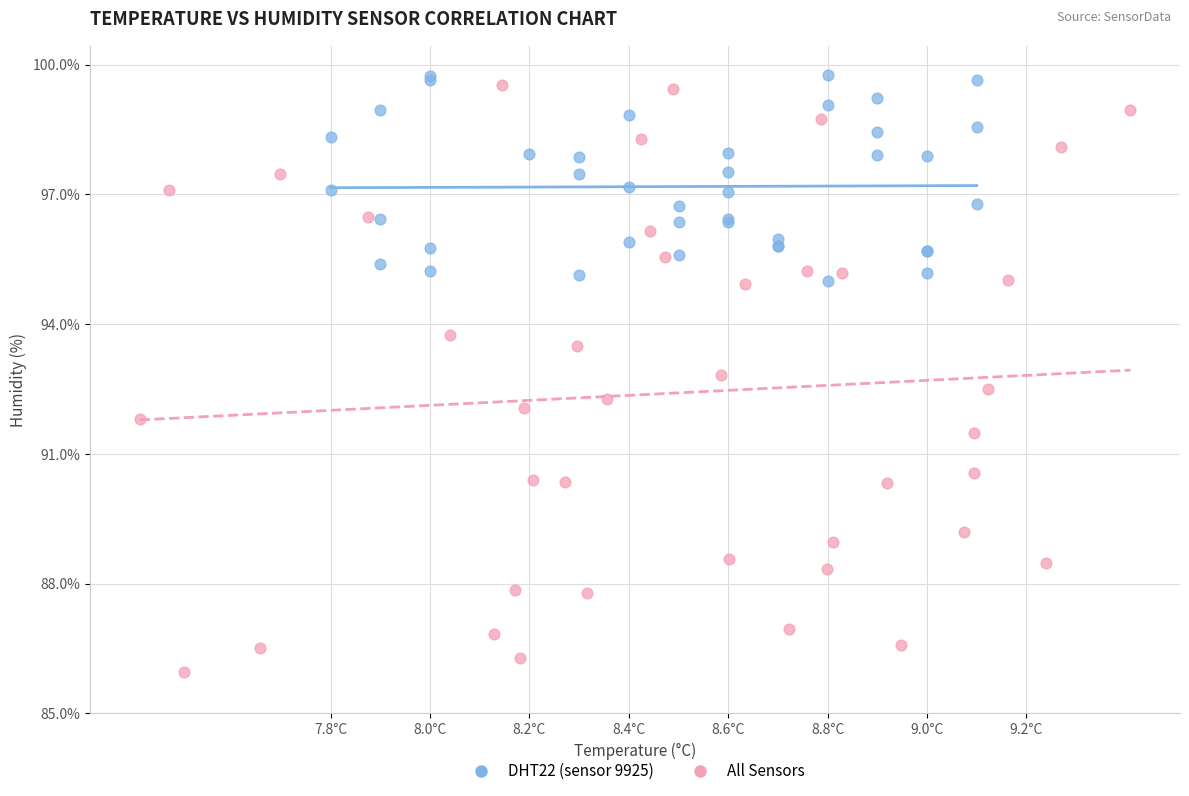

Which series reaches the maximum Y coordinate?

DHT22 (sensor 9925)